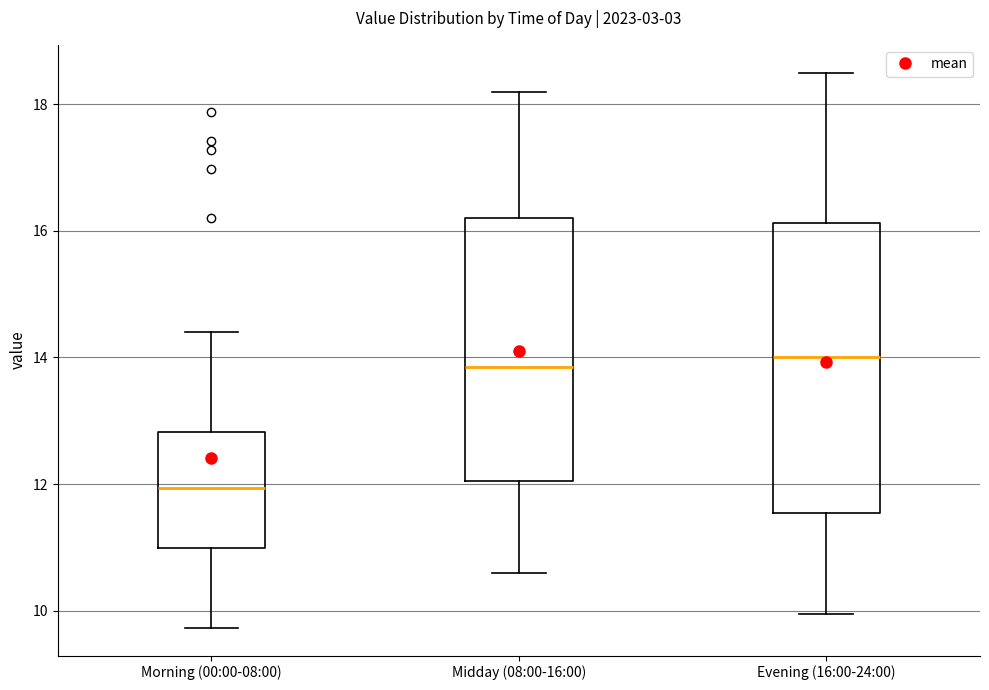

Where does the lower whisker of the box for Evening (16:00-24:00) end on the y-axis? The values are not printed on the chart, so give them approximately, as read against the axis.

10.0